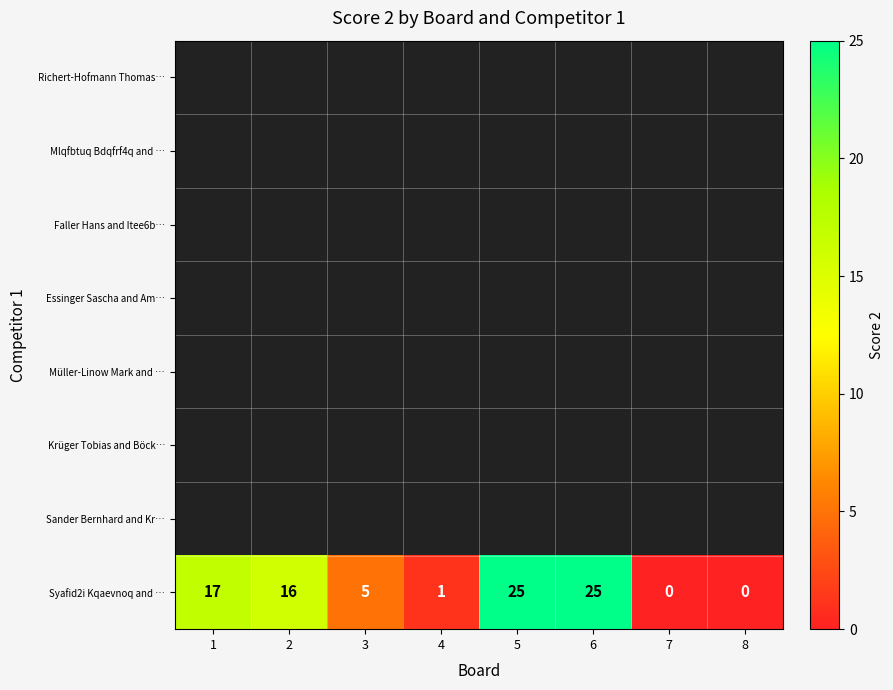

What is the greatest value displayed?

25